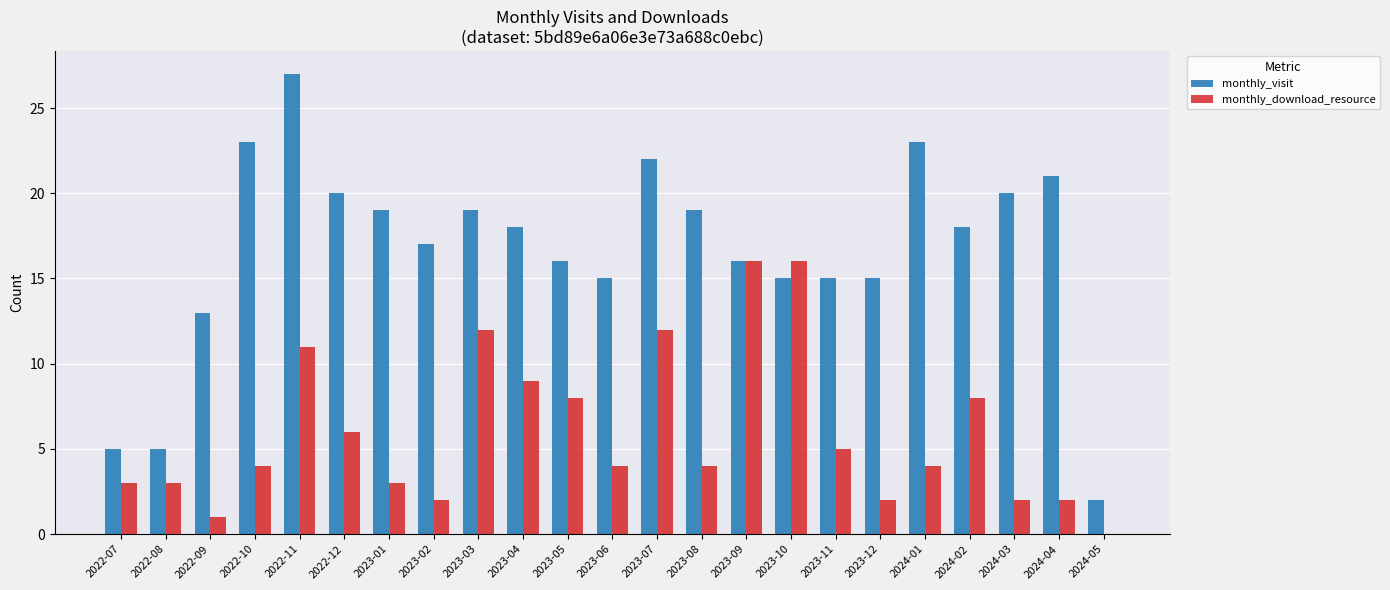

How many groups of bars are there?

23